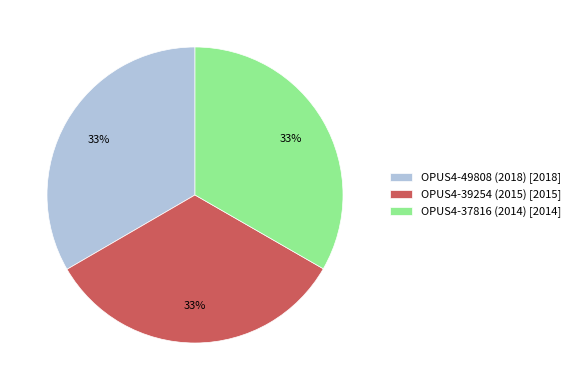

To the nearest percent, what is the combined percentage of OPUS4-39254 (2015) [2015] and OPUS4-37816 (2014) [2014]?

67%